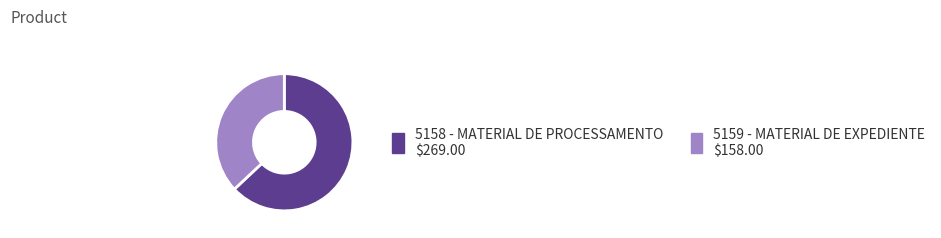

How many segments does this pie chart have?

2